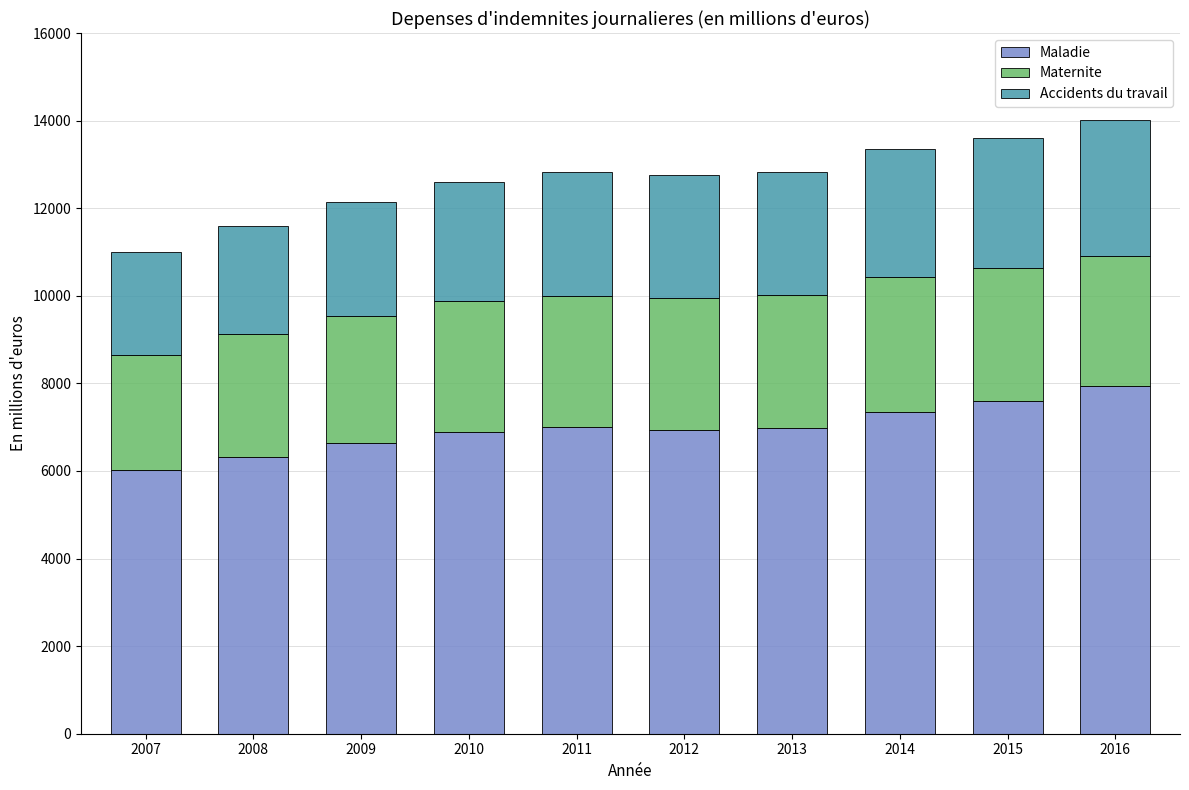

What is the difference between the second highest and minimum values in the Maladie series?

1581.8